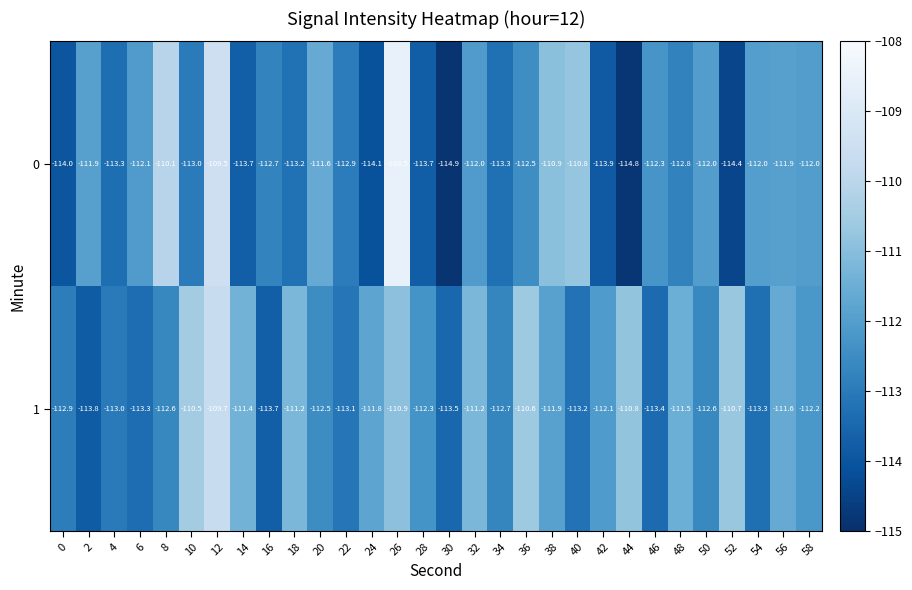

List the series in order of their overall mean, highest first.

1, 0